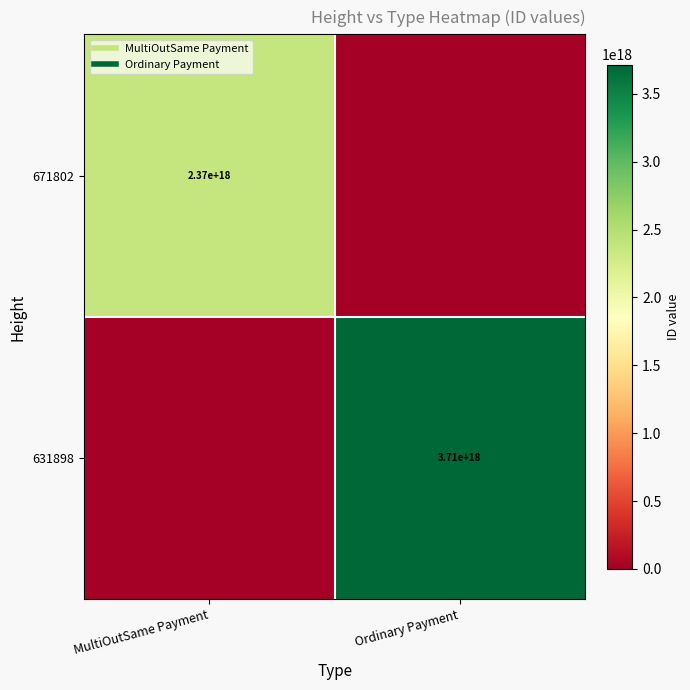

What is the difference between the maximum and minimum values in the 671802 series?

2370356630088018432